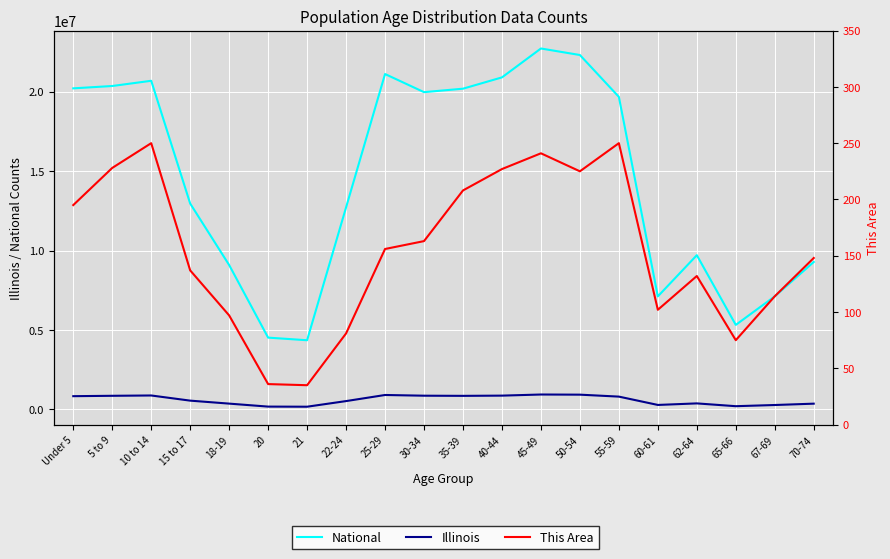

What is the difference between the maximum and minimum values in the National series?

18354297